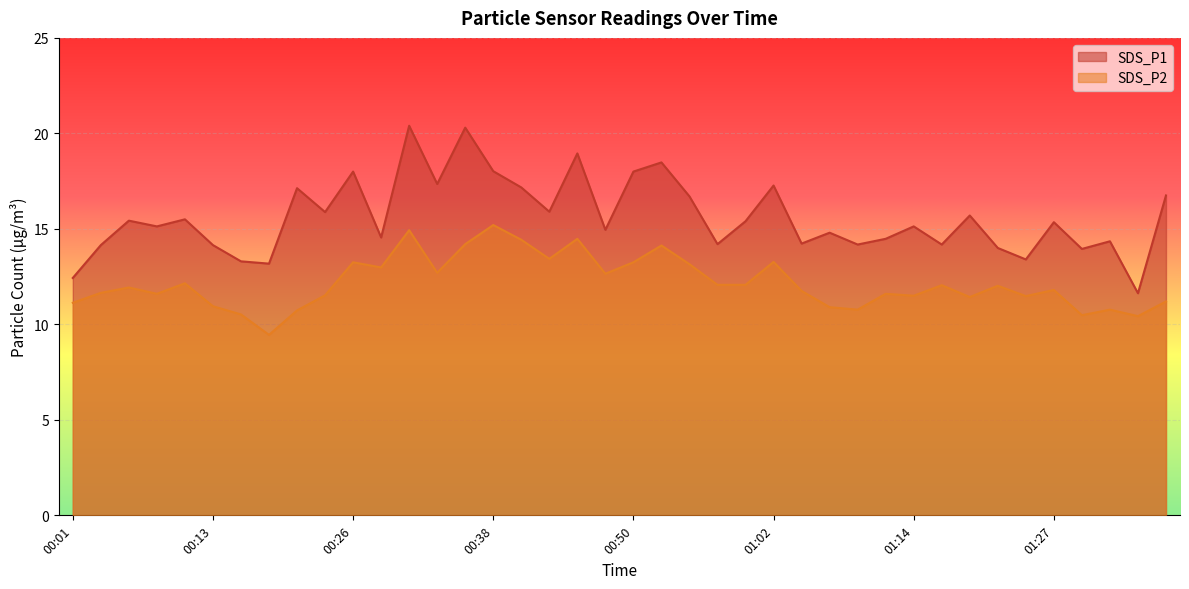

What is the value of the SDS_P1 point at the 20th from the left?

14.9